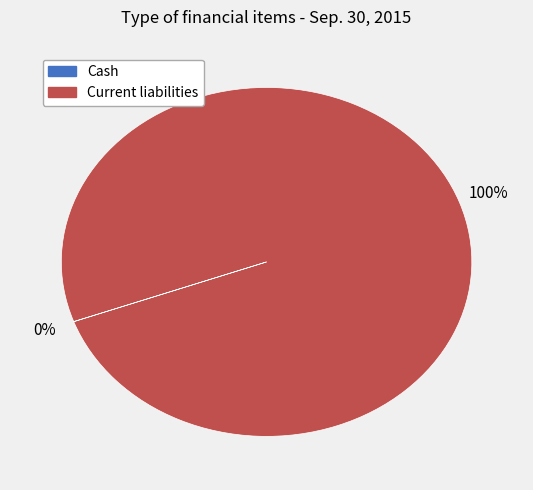

To the nearest percent, what is the average slice percentage?

50%